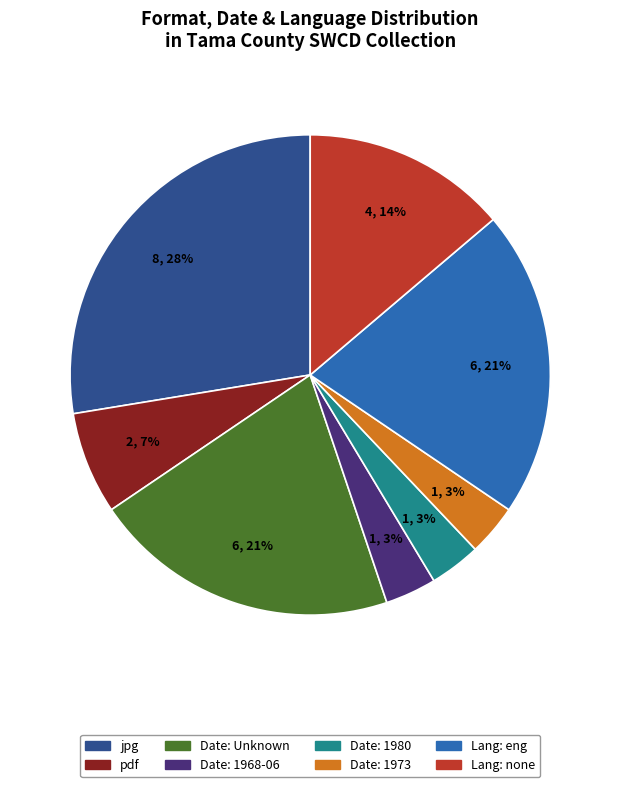

Is there a majority slice in this chart?

No